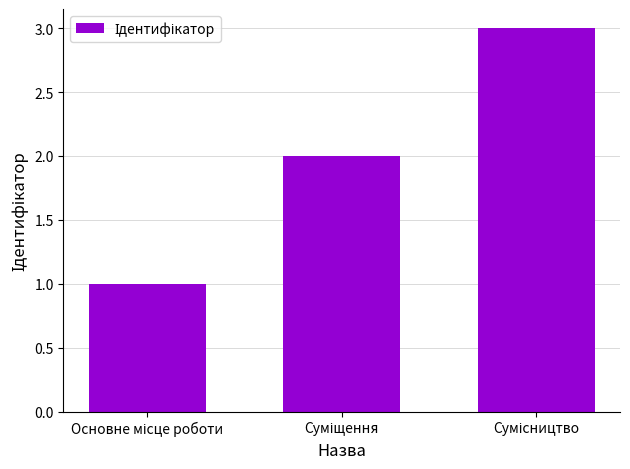

What is the sum of all values?

6